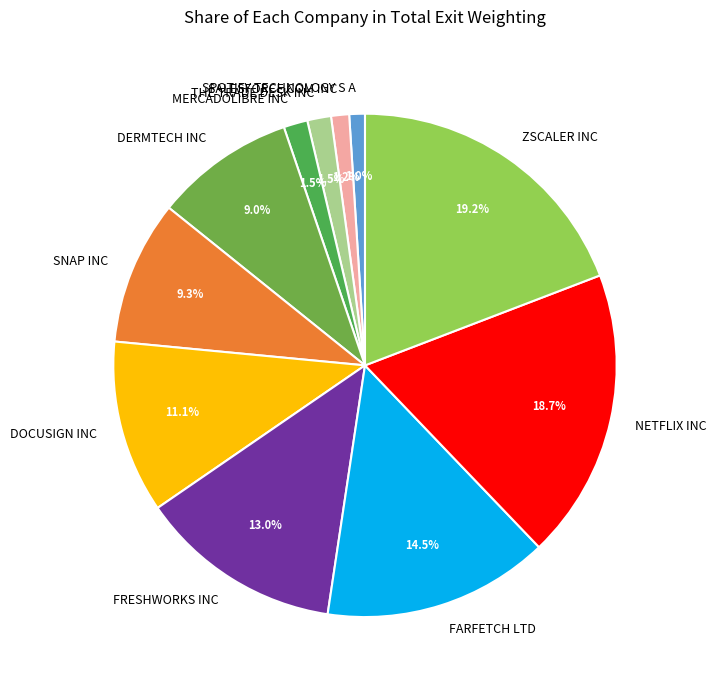

Which has a higher value, FRESHWORKS INC or SPOTIFY TECHNOLOGY S A?

FRESHWORKS INC